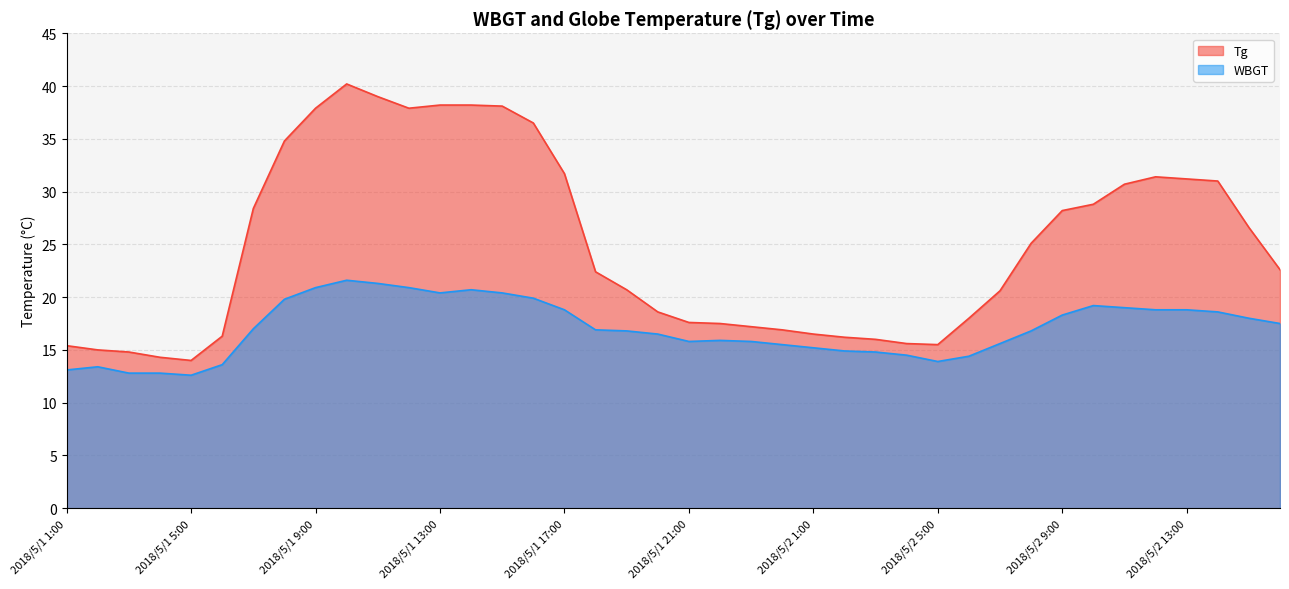

At how many categories does at least one series exceed 12?

40